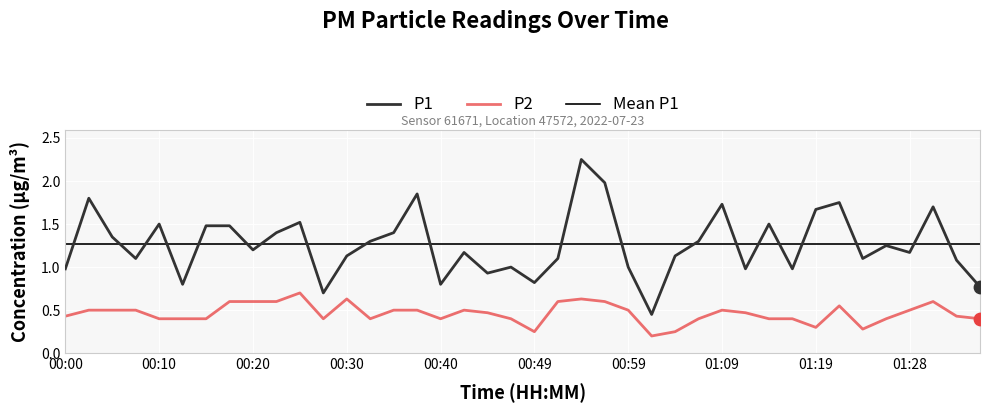

Is the value of P2 at 00:37 greater than the value of P1 at 01:26?

No